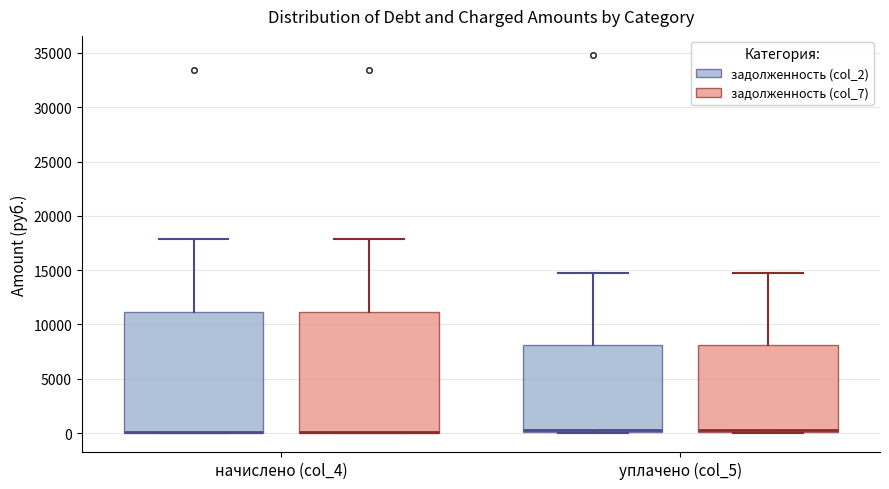

Reading left to right, read every box against the y-axis: the position of its median line, the range the box covers, and the ends of its whiskers. The values are not printed on the chart, so give them approximately, as read against the axis.

начислено (col_4) (задолженность (col_2)): median 0 (drawn on the box's lower edge), box 0 to 11000, whiskers 0 to 18000
начислено (col_4) (задолженность (col_7)): median 0 (drawn on the box's lower edge), box 0 to 11000, whiskers 0 to 18000
уплачено (col_5) (задолженность (col_2)): median 500, box 0 to 8000, whiskers 0 to 14500
уплачено (col_5) (задолженность (col_7)): median 500, box 0 to 8000, whiskers 0 to 14500